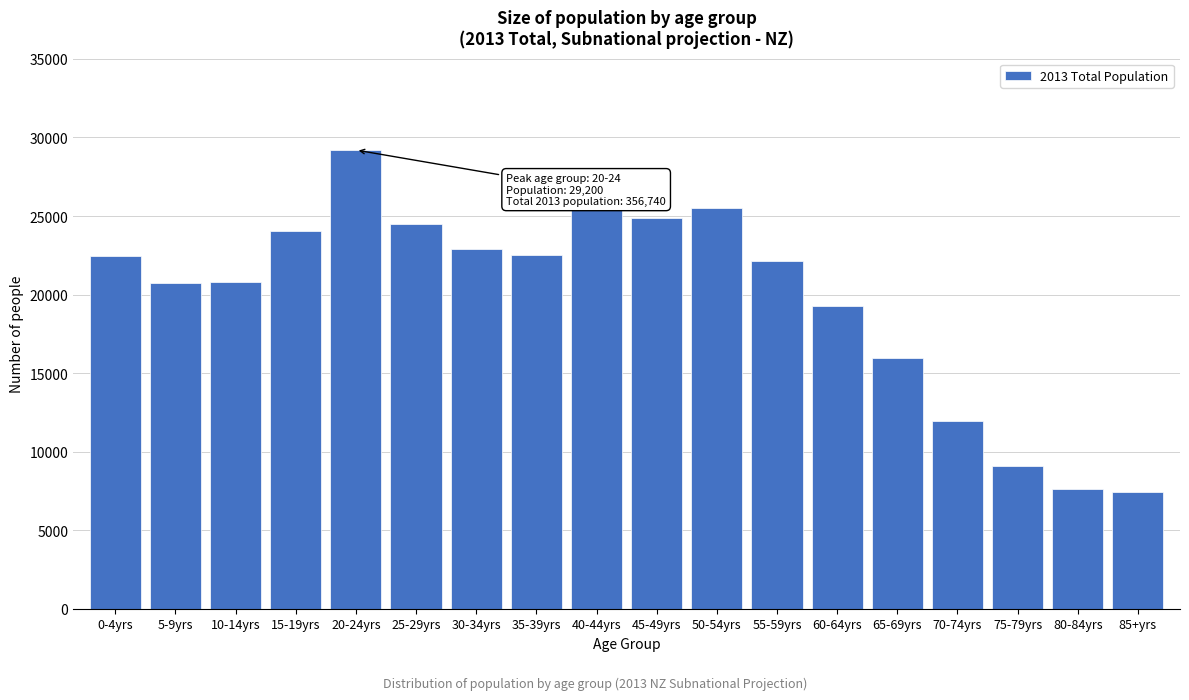

What is the label of the 10th bar from the right?

40-44yrs